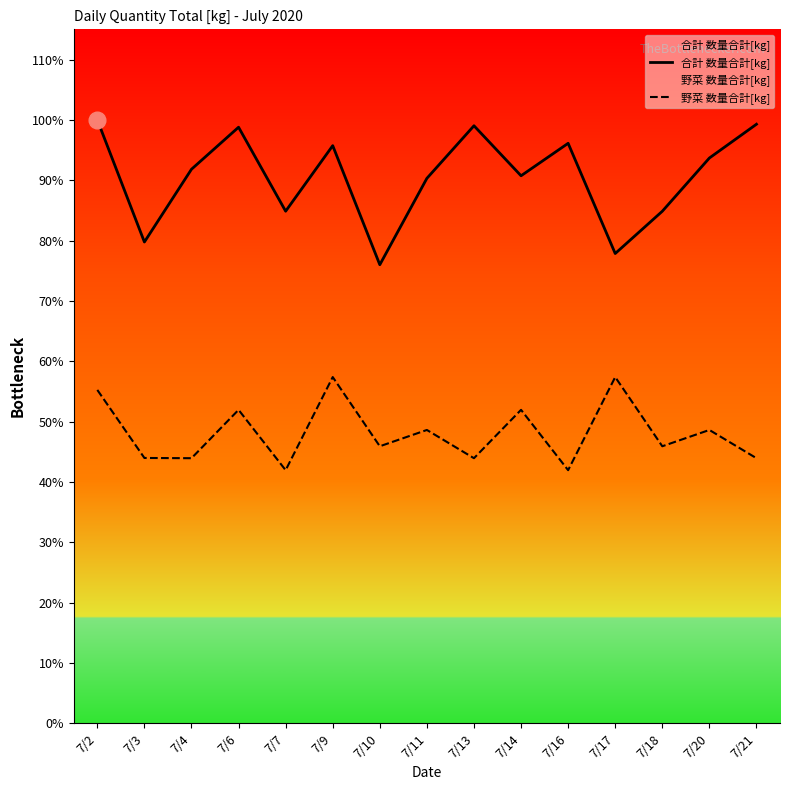

Which series has the largest range (max minus min)?

合計 数量合計[kg]